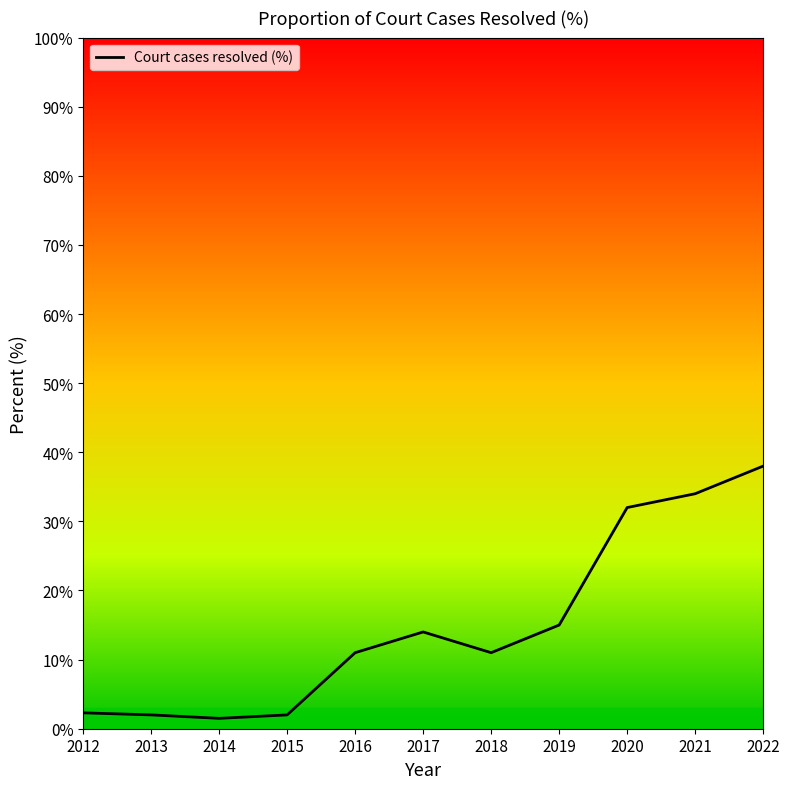

What is the difference between the maximum and minimum values?

36.5